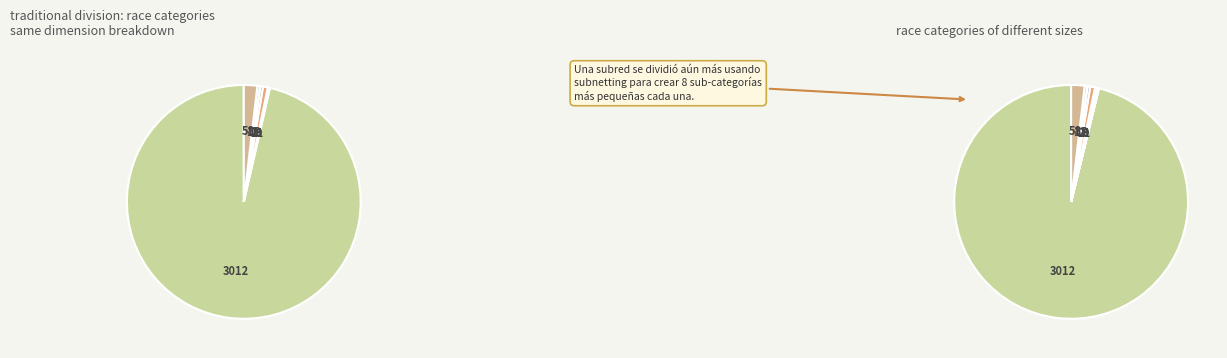

What percentage do Two or More Races and Black or African American alone together represent?

2.1%